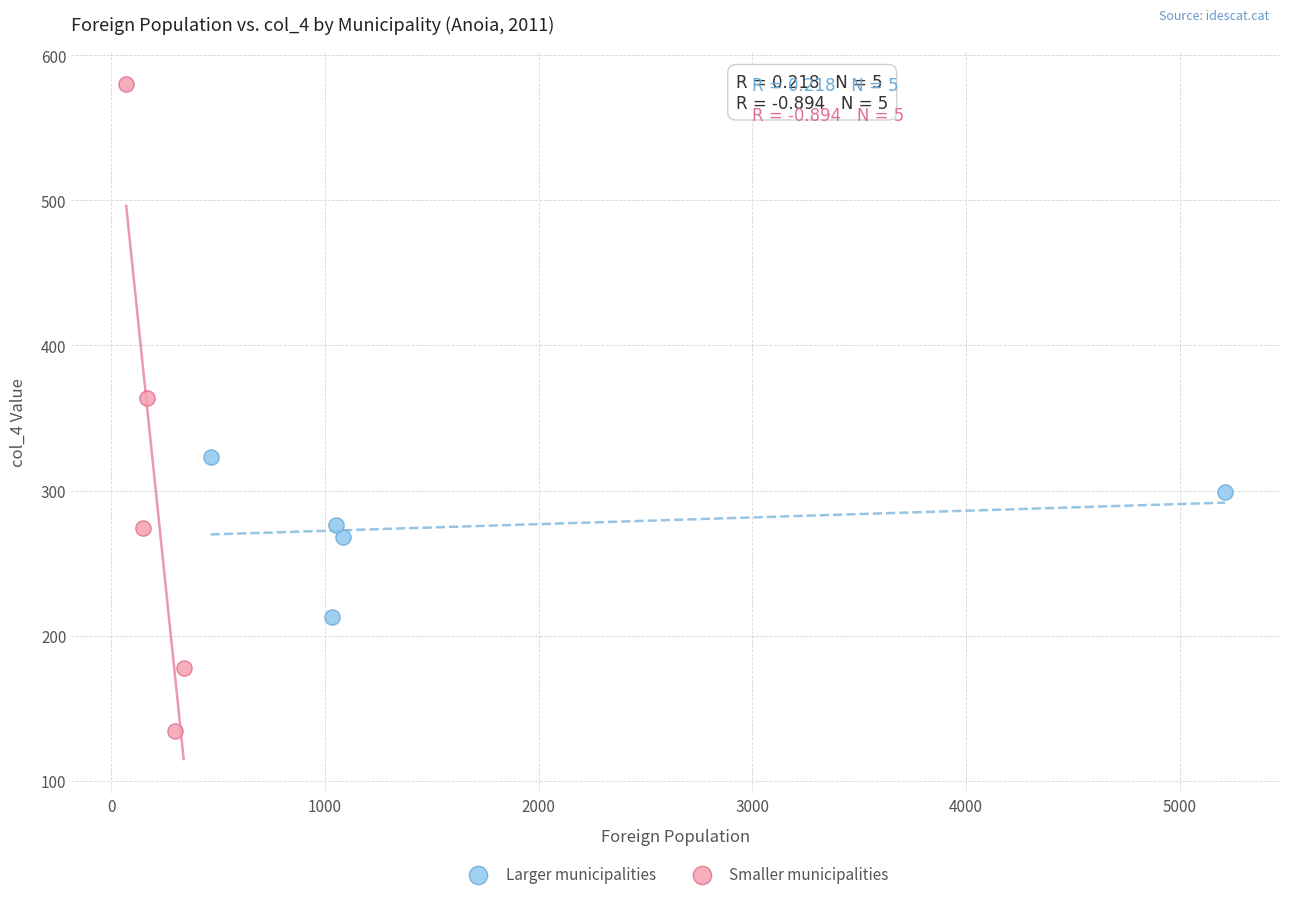

Which series contains the highest Y value?

Smaller municipalities